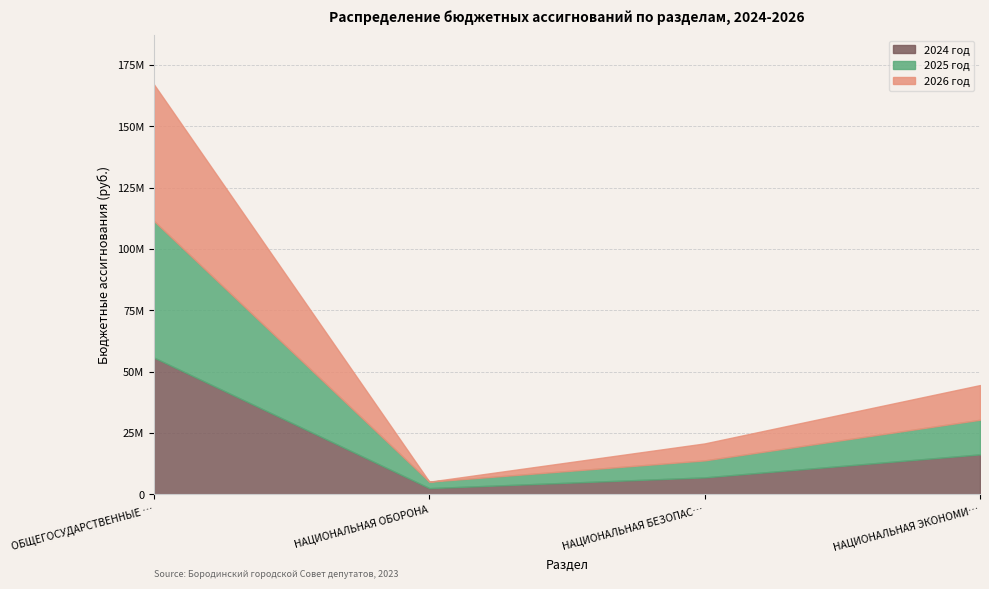

How many lines are shown in the chart?

3